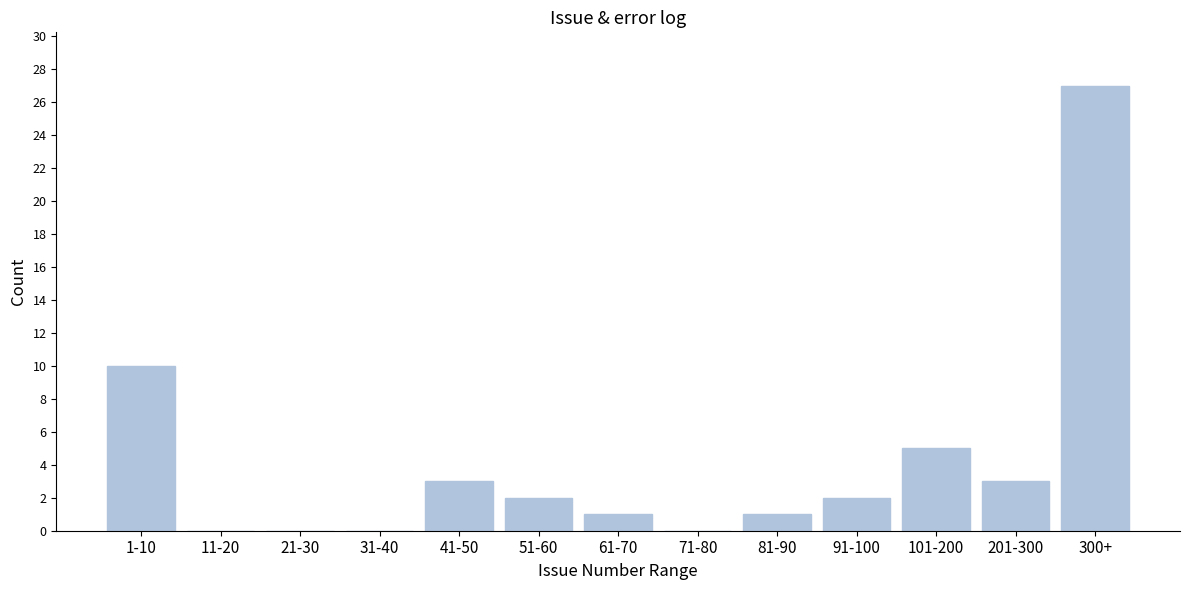

Reading left to right, transcribe all the data shown in this chart.

1-10=10	11-20=0	21-30=0	31-40=0	41-50=3	51-60=2	61-70=1	71-80=0	81-90=1	91-100=2	101-200=5	201-300=3	300+=27